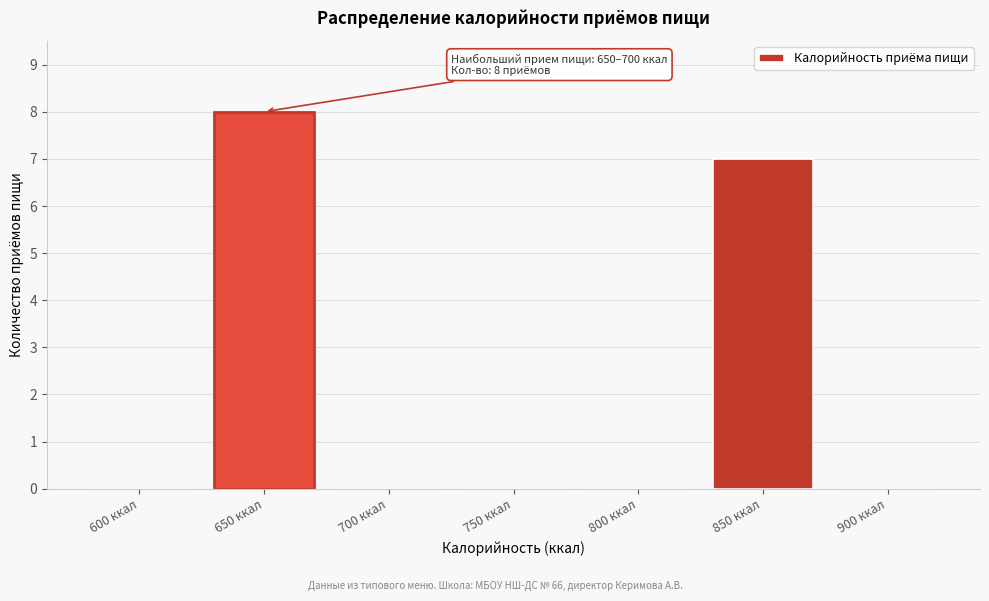

Reading left to right, extract all data points from this chart.

600 ккал=0	650 ккал=8	700 ккал=0	750 ккал=0	800 ккал=0	850 ккал=7	900 ккал=0